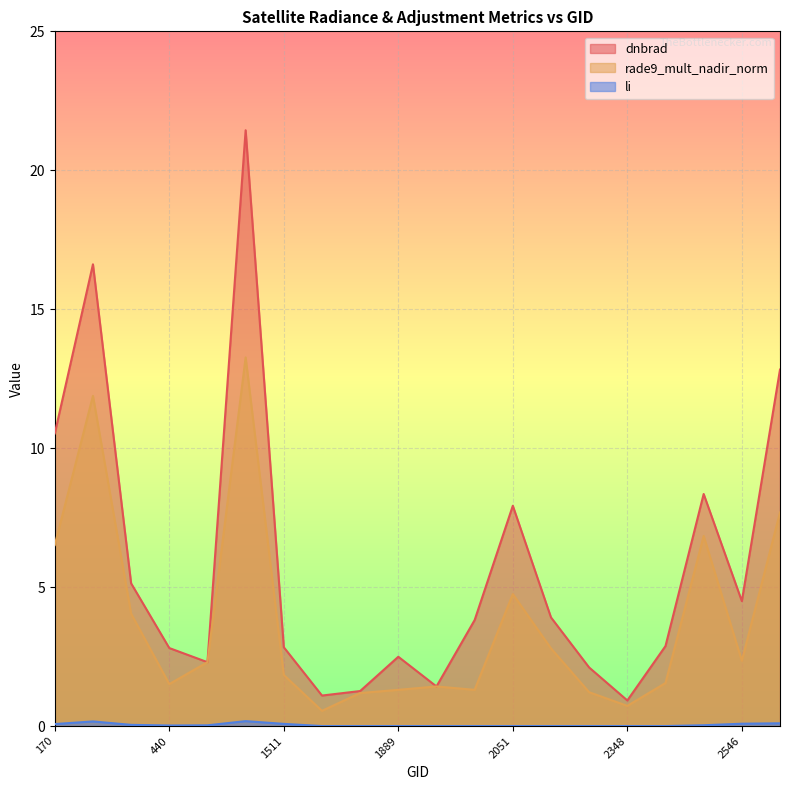

Which series changed the most between 170 and 1988?

dnbrad